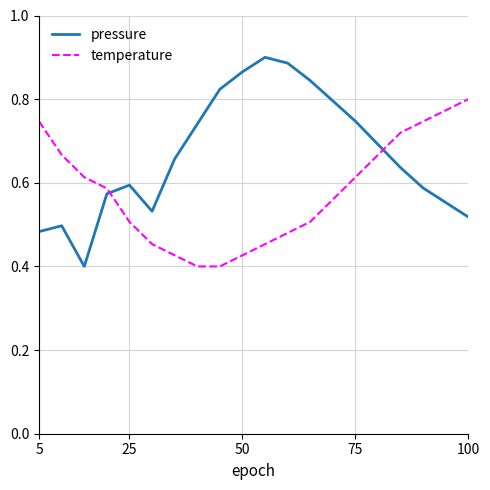

Which series has the largest total across all categories?

pressure